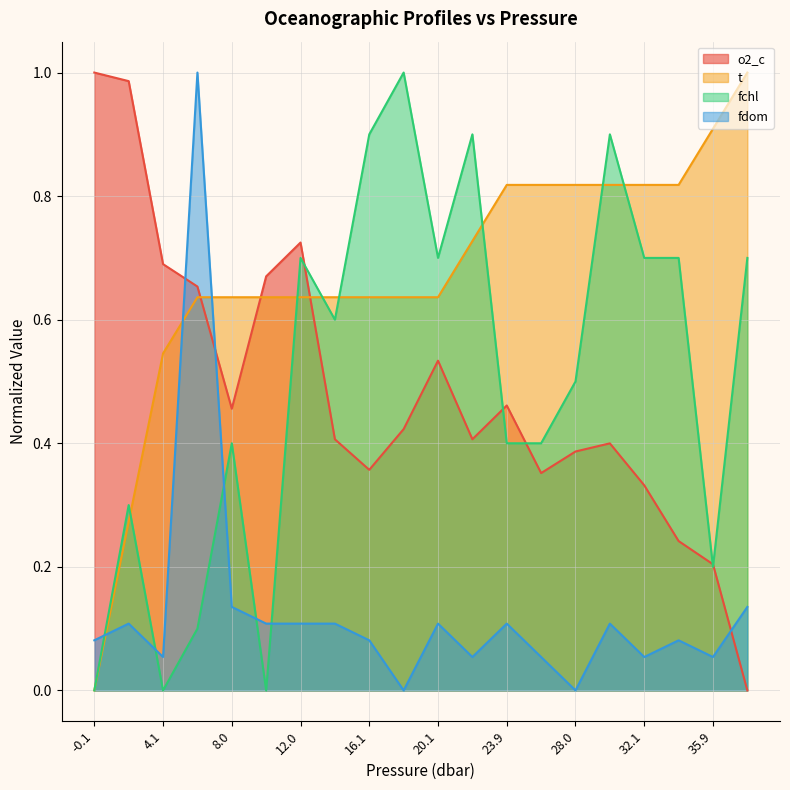

What is the label of the 20th point from the right?

-0.1